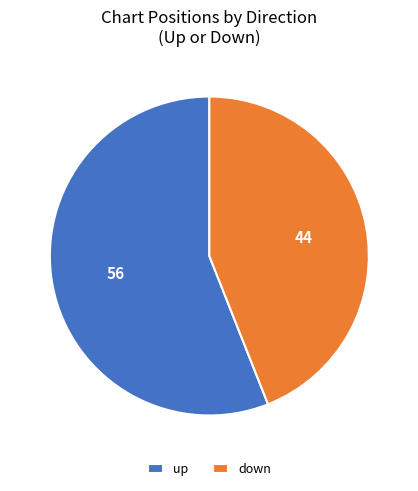

Rank the categories by value from lowest to highest.

down, up